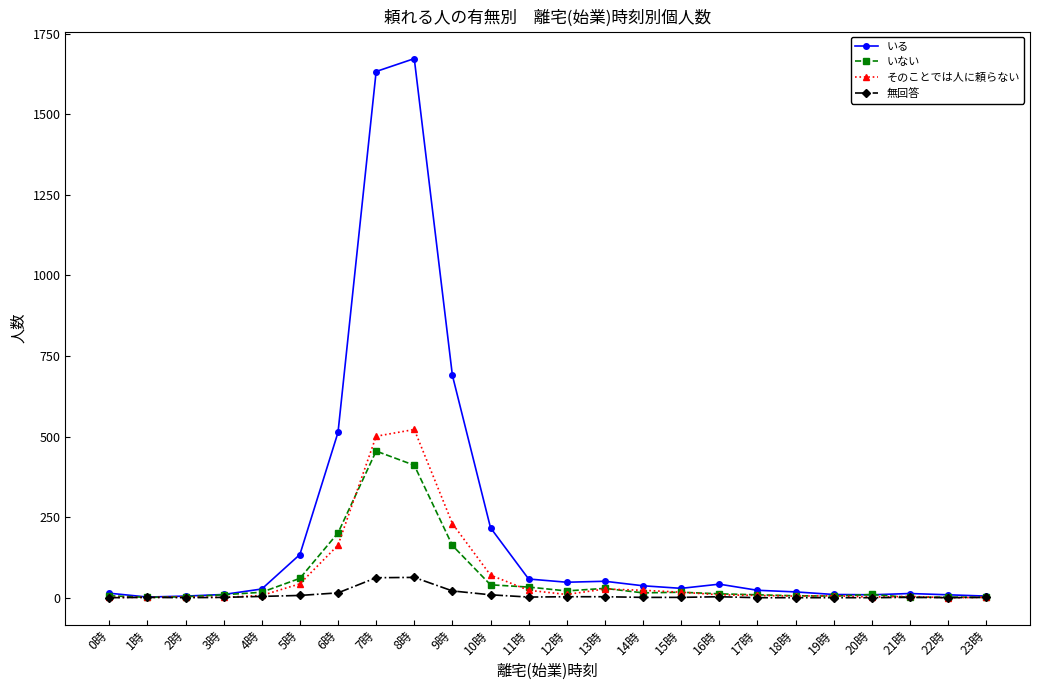

How many values in the 無回答 series are below 1?

7